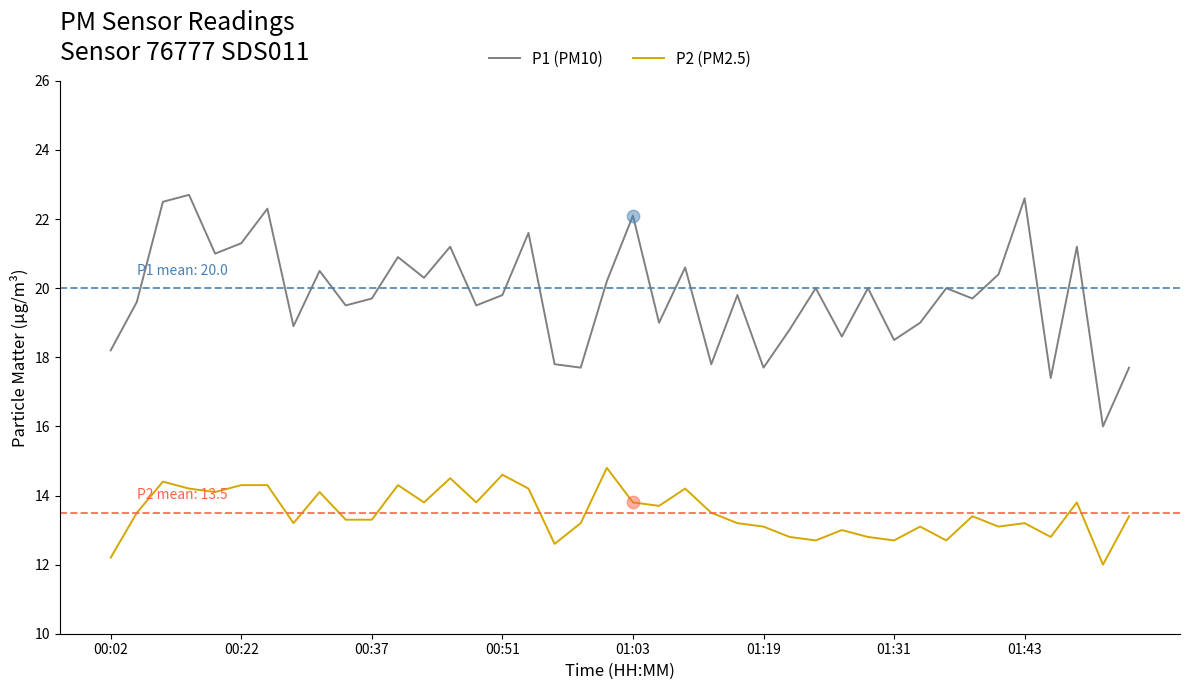

Which series has the widest spread of values?

P1 (PM10)